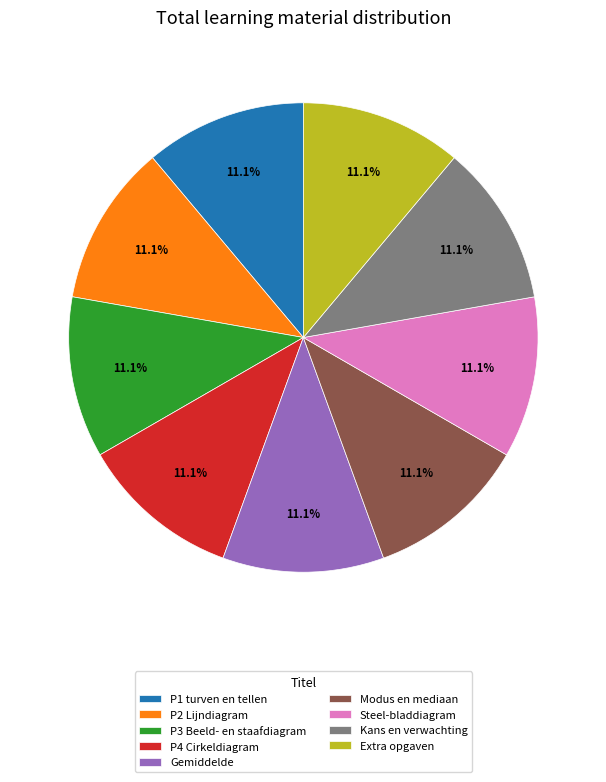

To the nearest percent, what is the combined percentage of Modus en mediaan and P1 turven en tellen?

22%